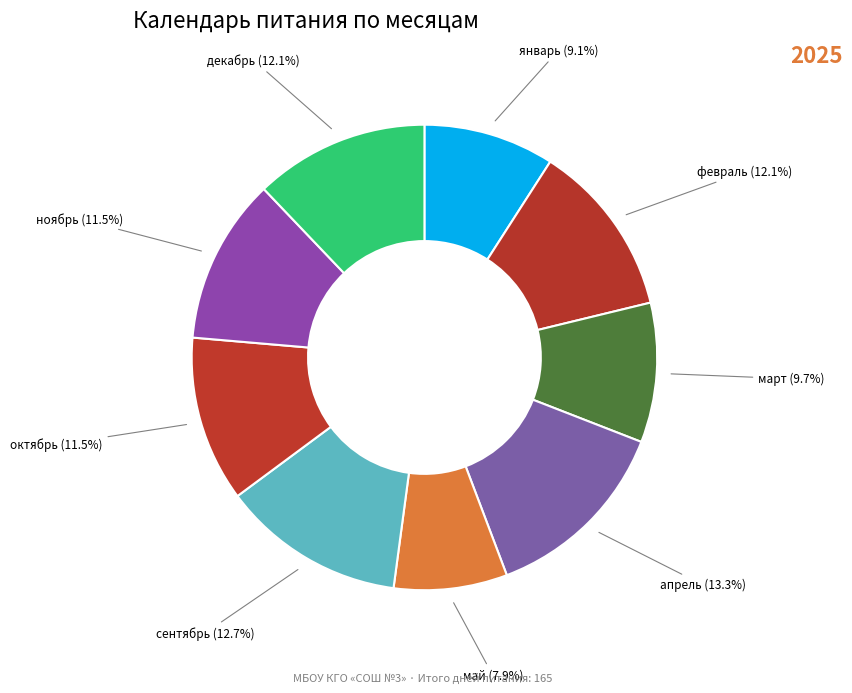

Is there any slice that represents more than half of the pie?

No